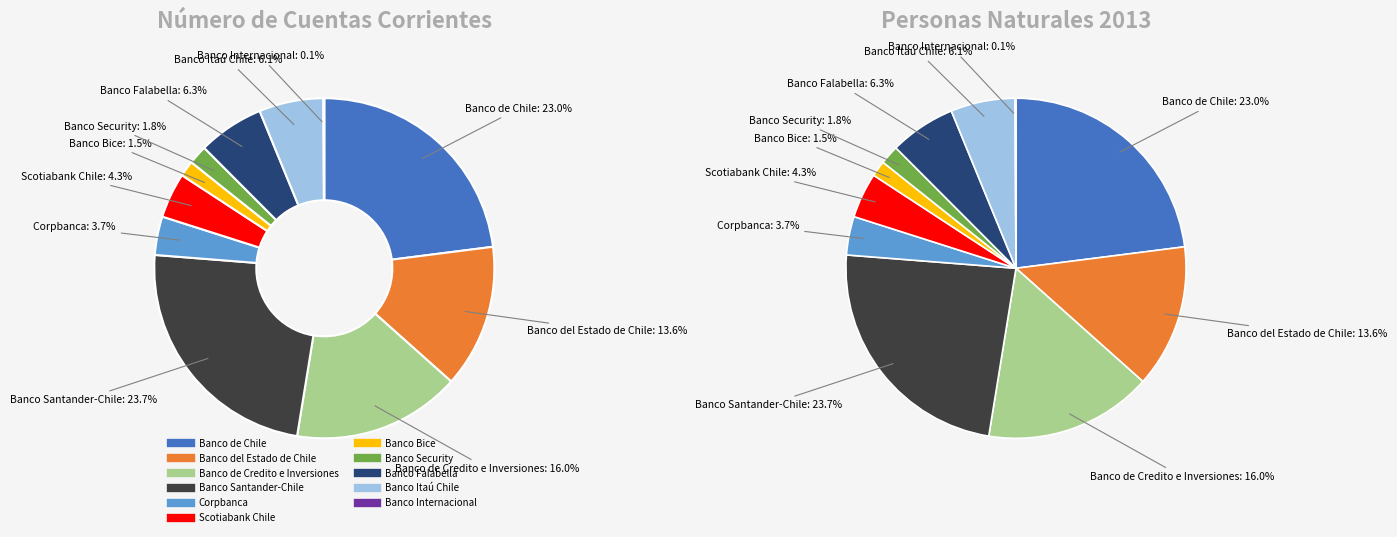

Which has a higher value, Banco Security or Banco Itaú Chile?

Banco Itaú Chile